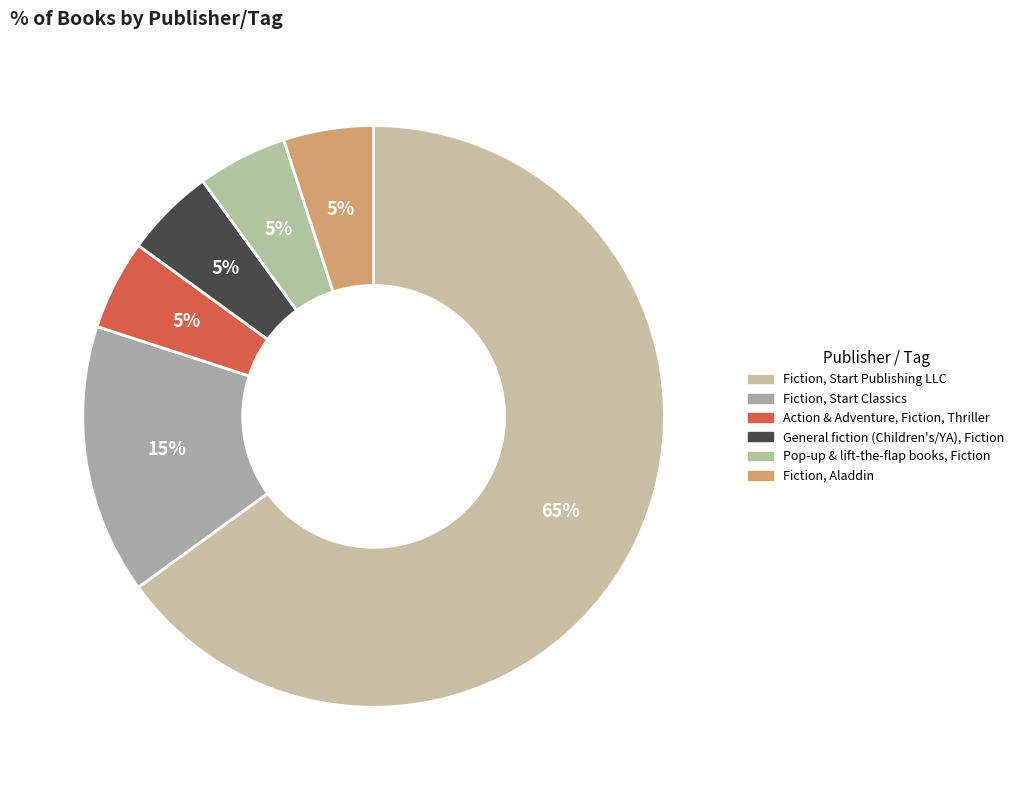

Is it true that Pop-up & lift-the-flap books, Fiction is 15% of the pie?

False